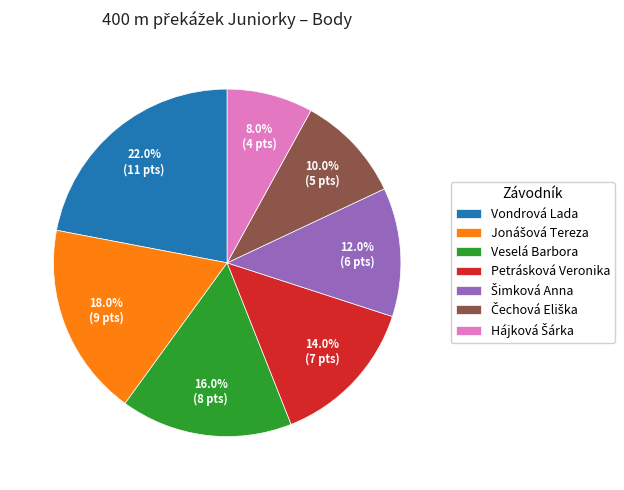

How many segments does this pie chart have?

7